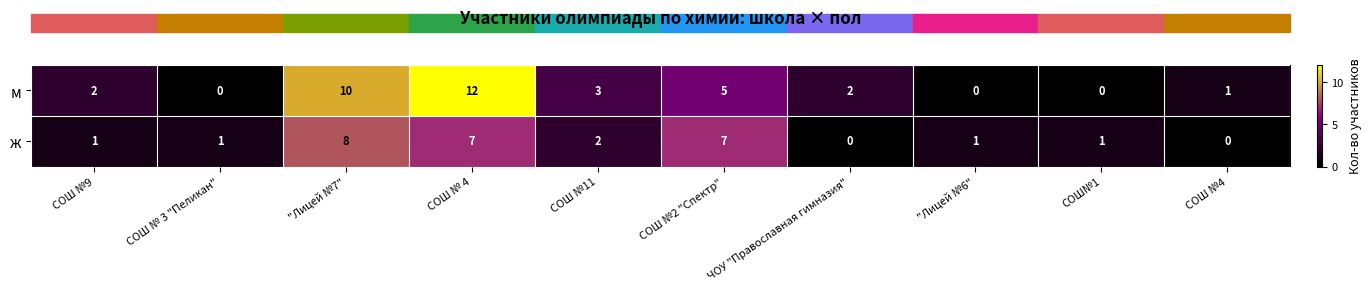

What is the greatest value displayed?

12